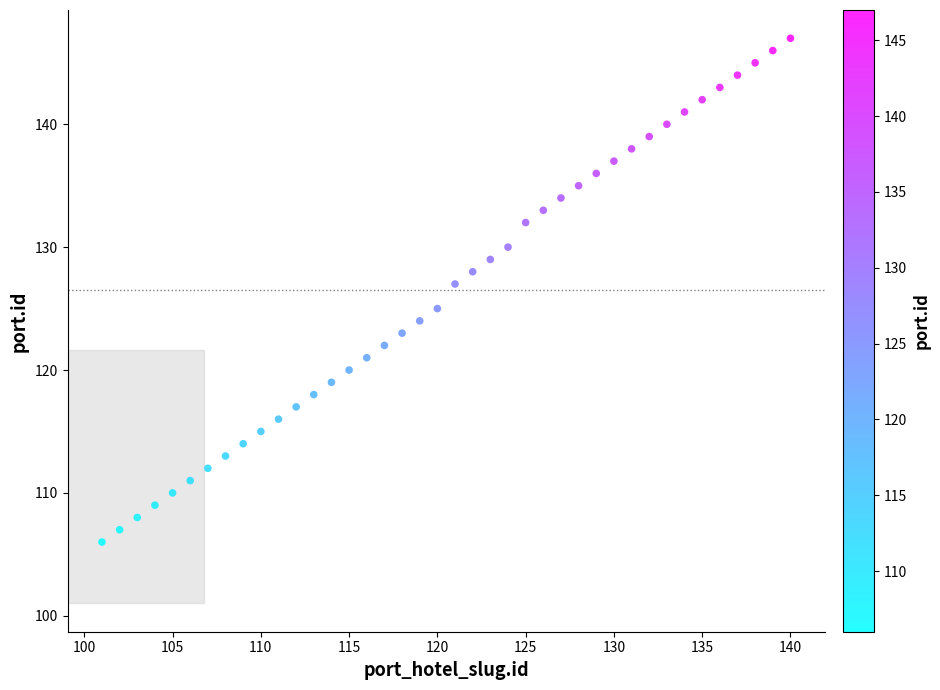

What is the range of X values (max minus min)?

39